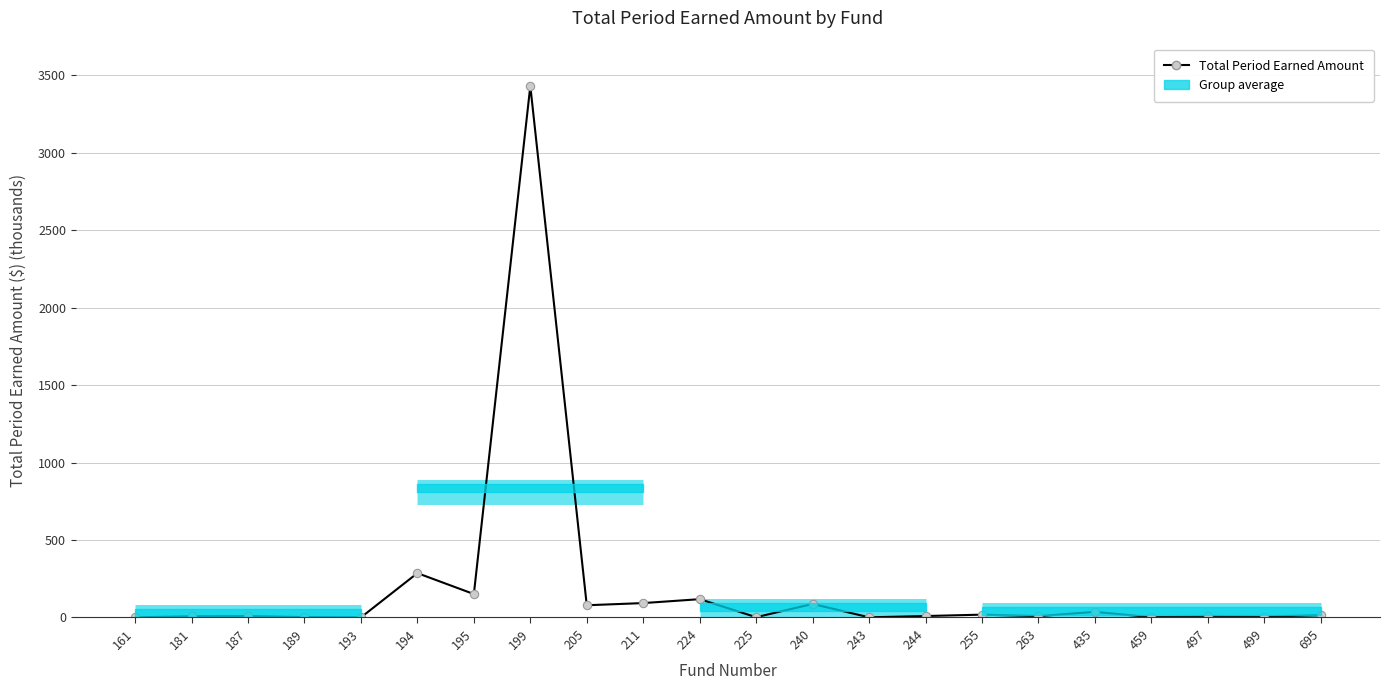

Rank the categories by value from highest to lowest.

199, 194, 195, 224, 211, 240, 205, 435, 255, 695, 244, 187, 263, 181, 497, 499, 189, 459, 225, 243, 161, 193